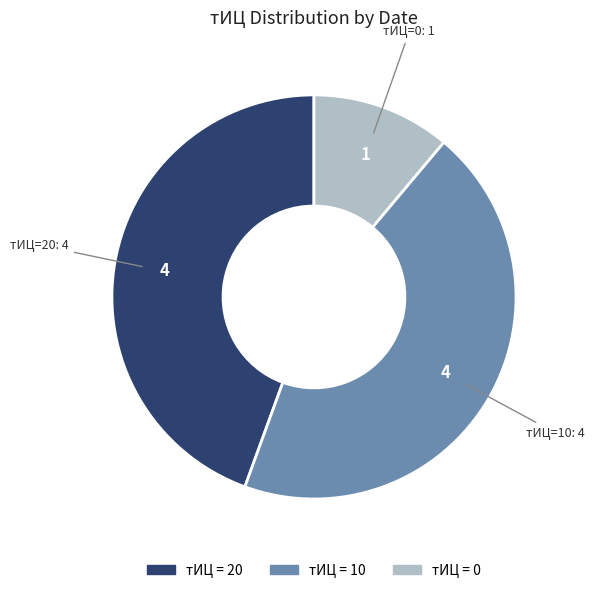

Does any single category account for the majority?

No